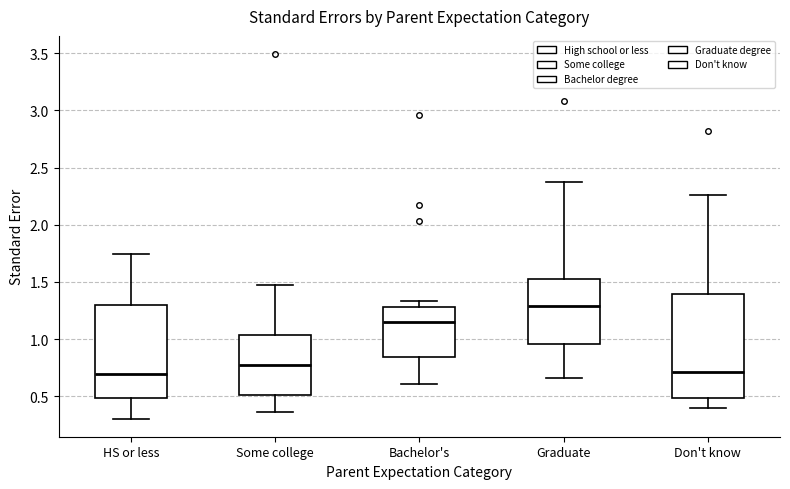

Reading left to right, read every box against the y-axis: the position of its median line, the range the box covers, and the ends of its whiskers. The values are not printed on the chart, so give them approximately, as read against the axis.

HS or less: median 0.70, box 0.50 to 1.30, whiskers 0.30 to 1.75
Some college: median 0.75, box 0.50 to 1.05, whiskers 0.35 to 1.45
Bachelor's: median 1.15, box 0.85 to 1.30, whiskers 0.60 to 1.35
Graduate: median 1.30, box 0.95 to 1.55, whiskers 0.65 to 2.40
Don't know: median 0.70, box 0.50 to 1.40, whiskers 0.40 to 2.25